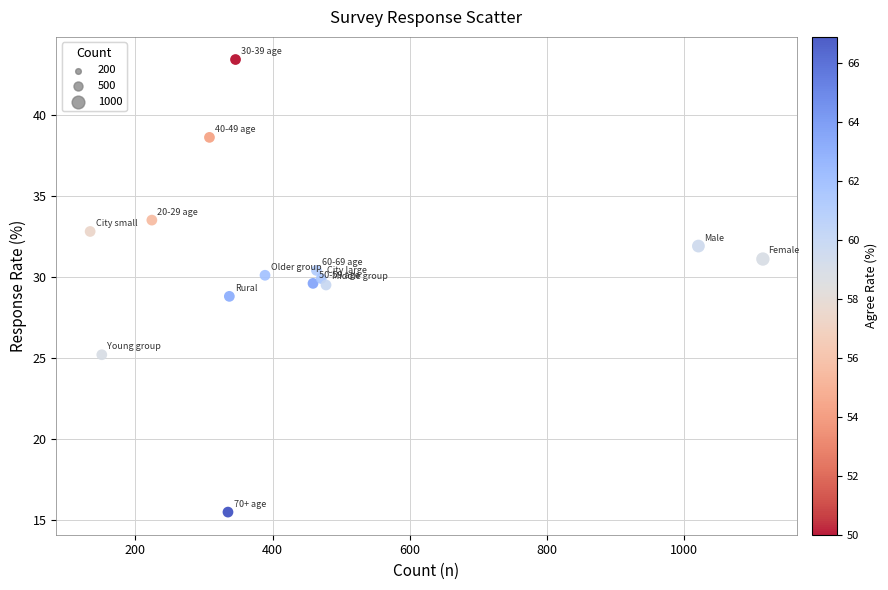

What is the range of X values (max minus min)?

981.0